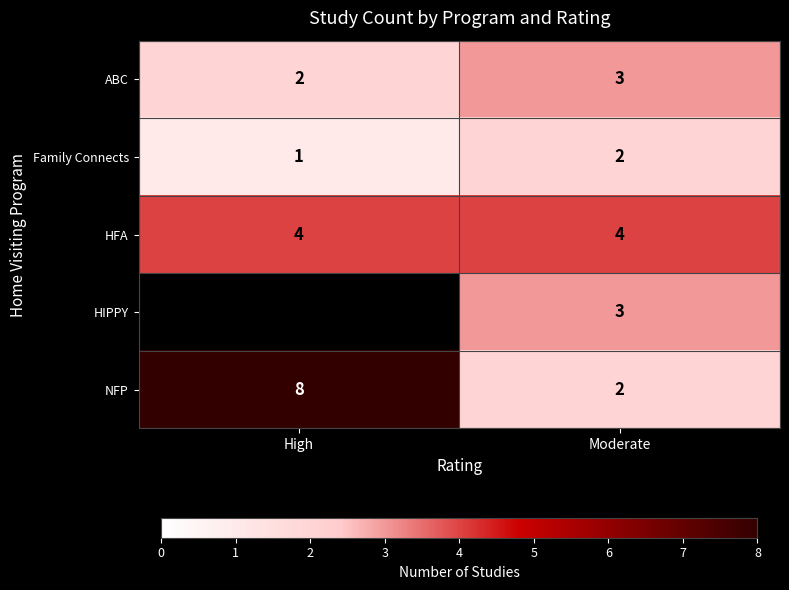

Count the ABC values in the range 2 to 3.

2